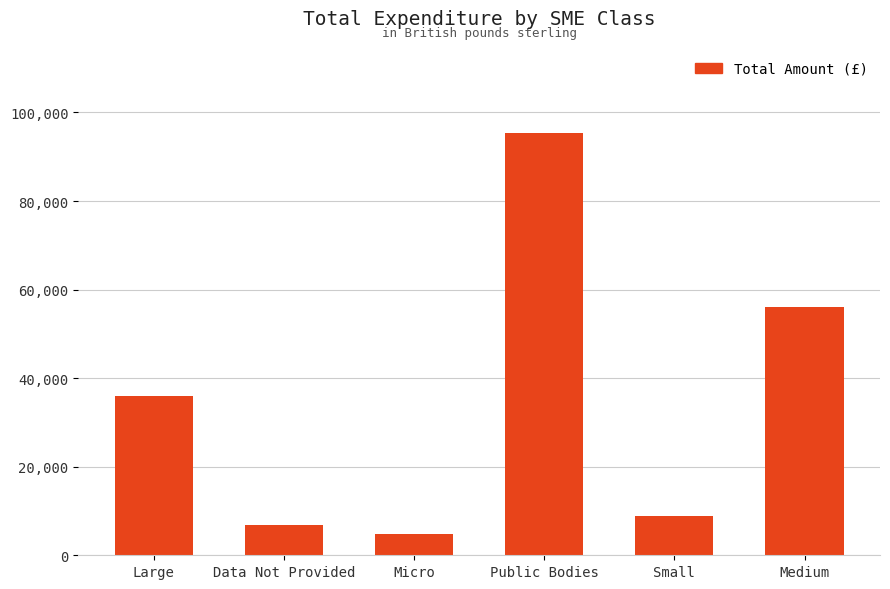

True or false: the data shows 62535.3 at Large.

False